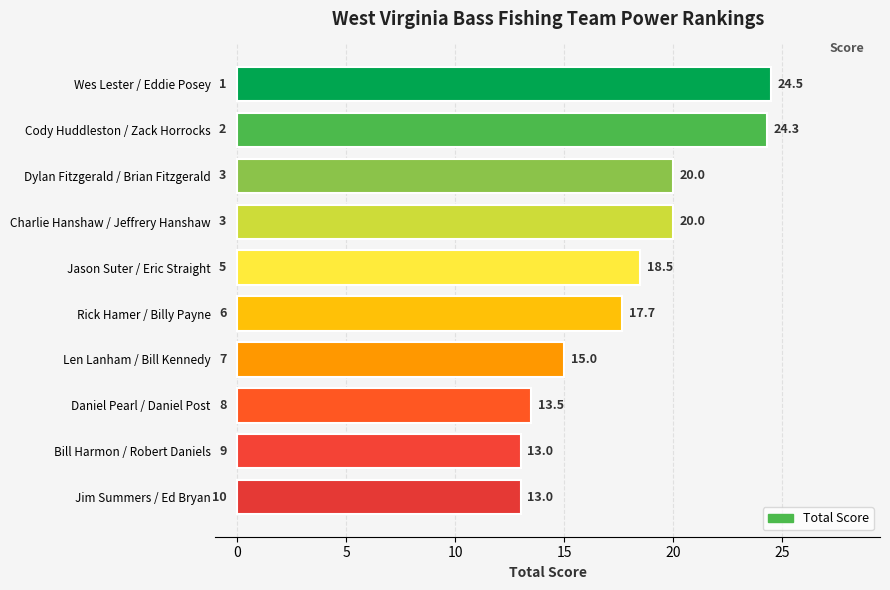

At which category does the chart reach its minimum across all series?

9